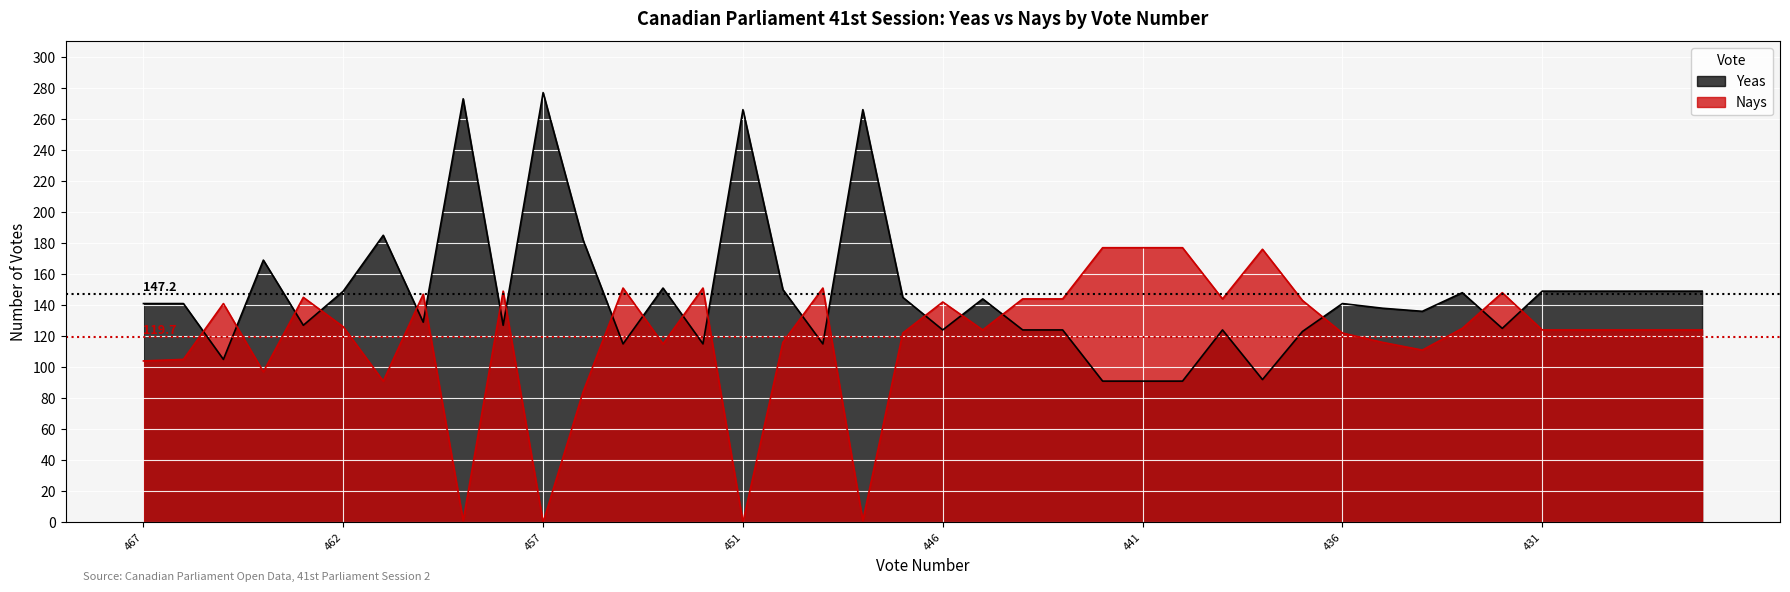

Which series has the widest spread of values?

Yeas